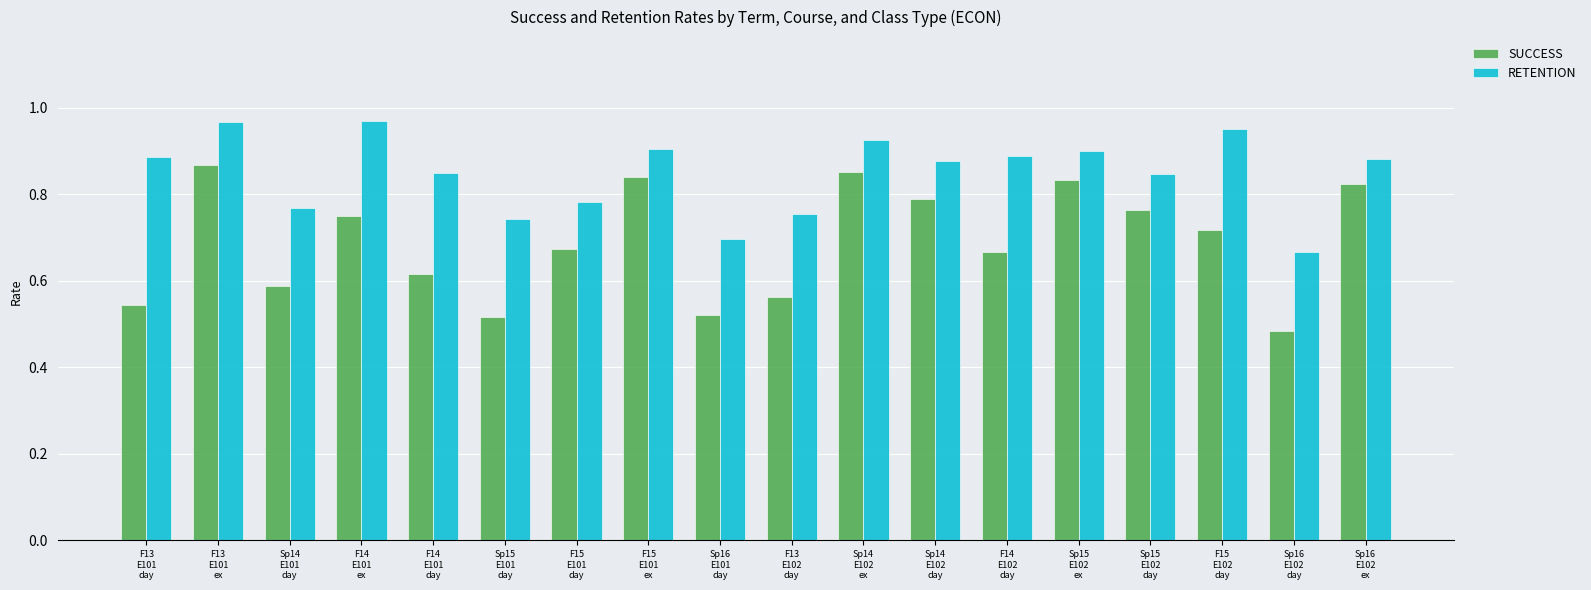

Is it true that RETENTION equals 0.7 at Sp15
E101
day?

True